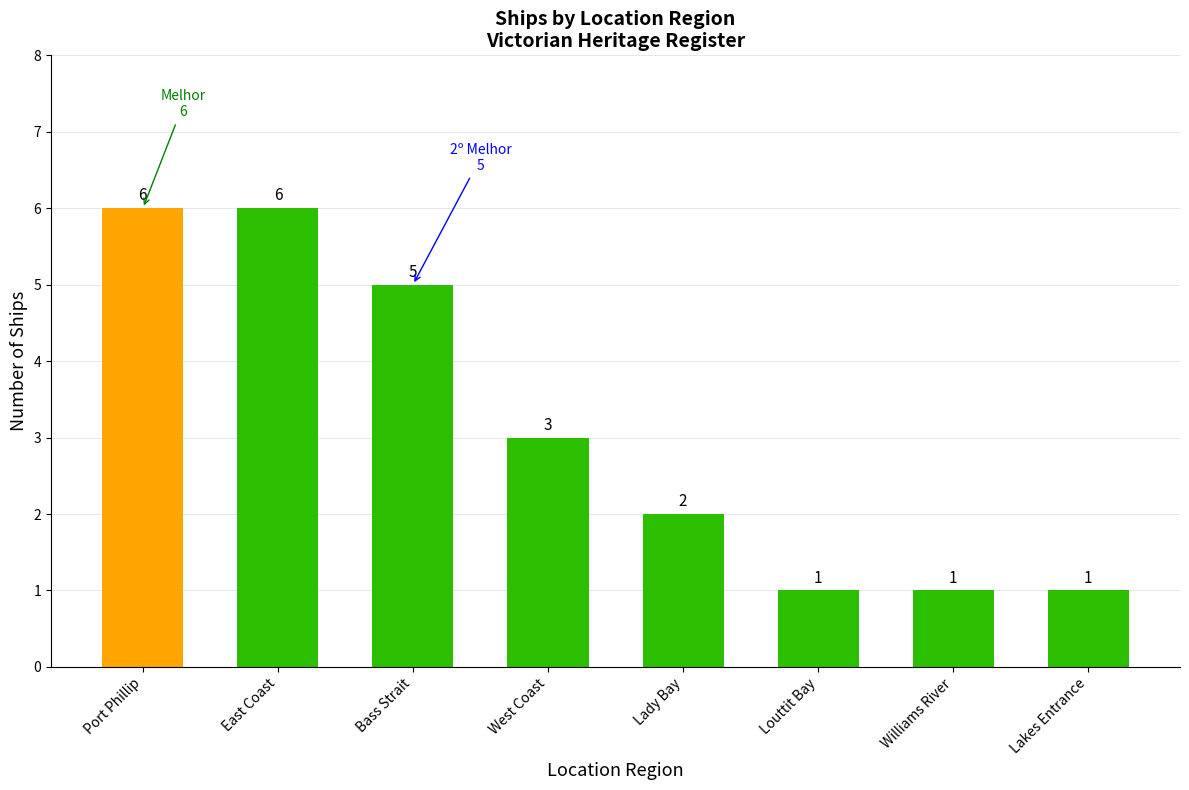

The chart shows a value of 1 at Williams River. True or false?

True